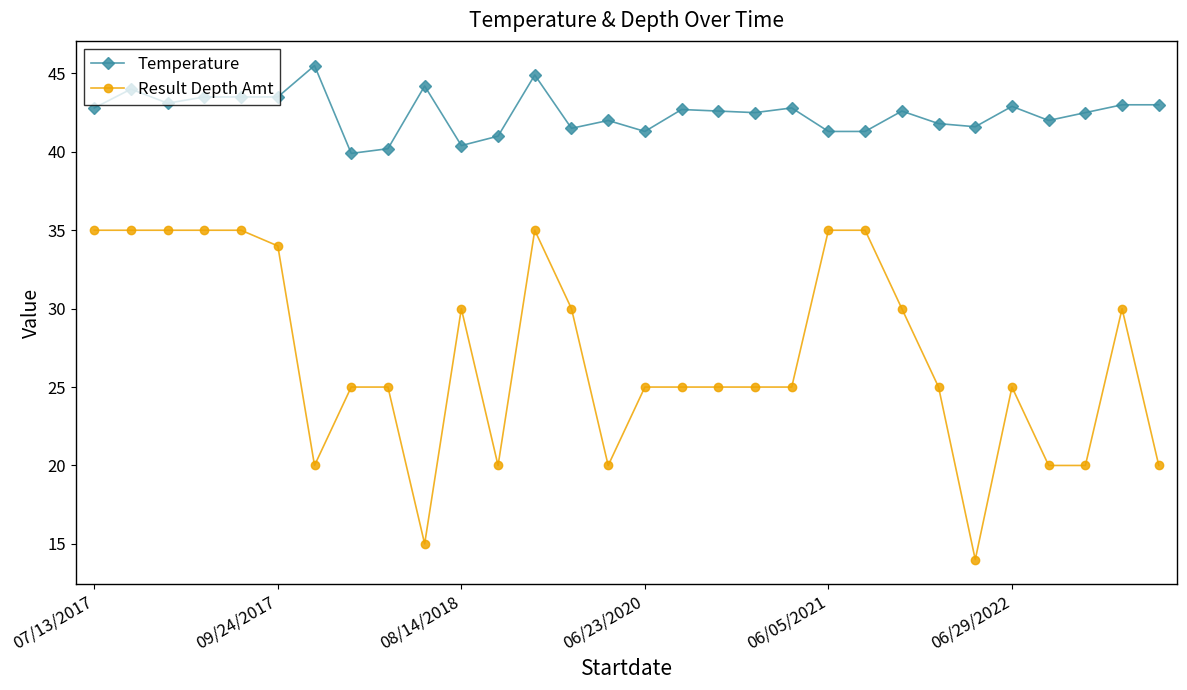

Does the chart display data point markers on the line(s)?

Yes